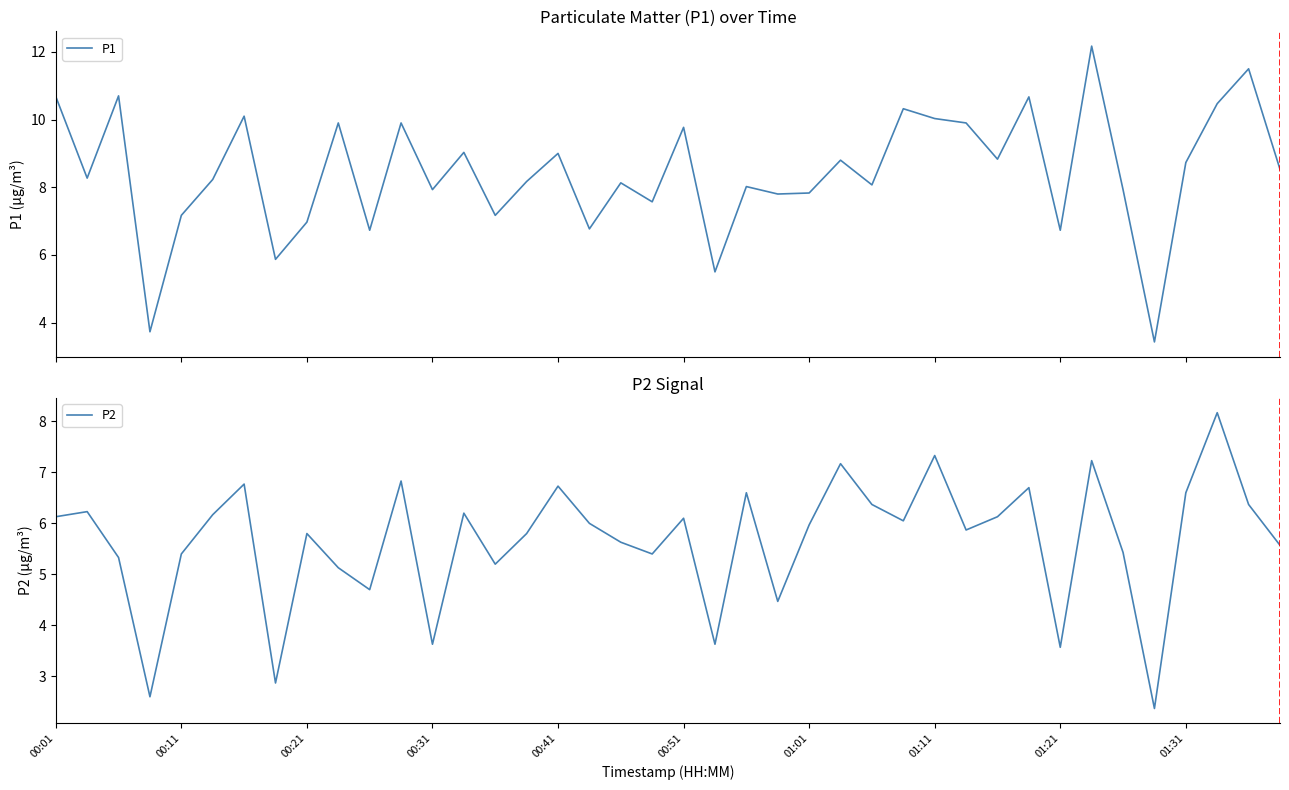

True or false: P1 and P2 intersect in this chart.

False